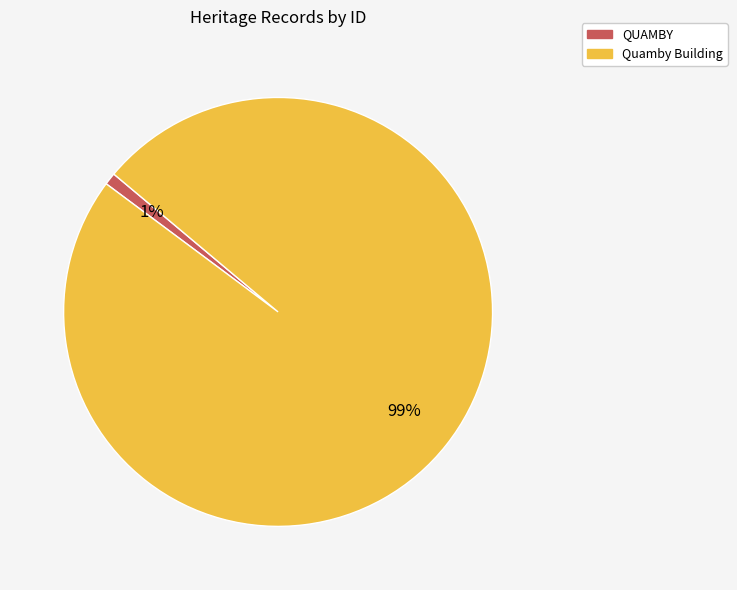

Is there any slice that represents more than half of the pie?

Yes